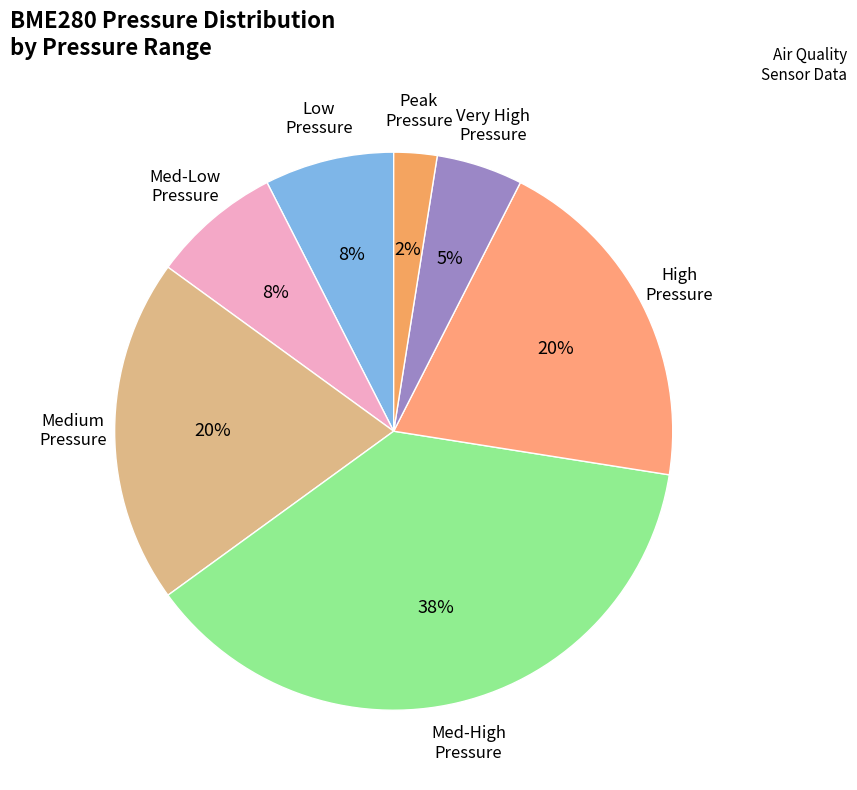

To the nearest percent, what is the average slice percentage?

14%